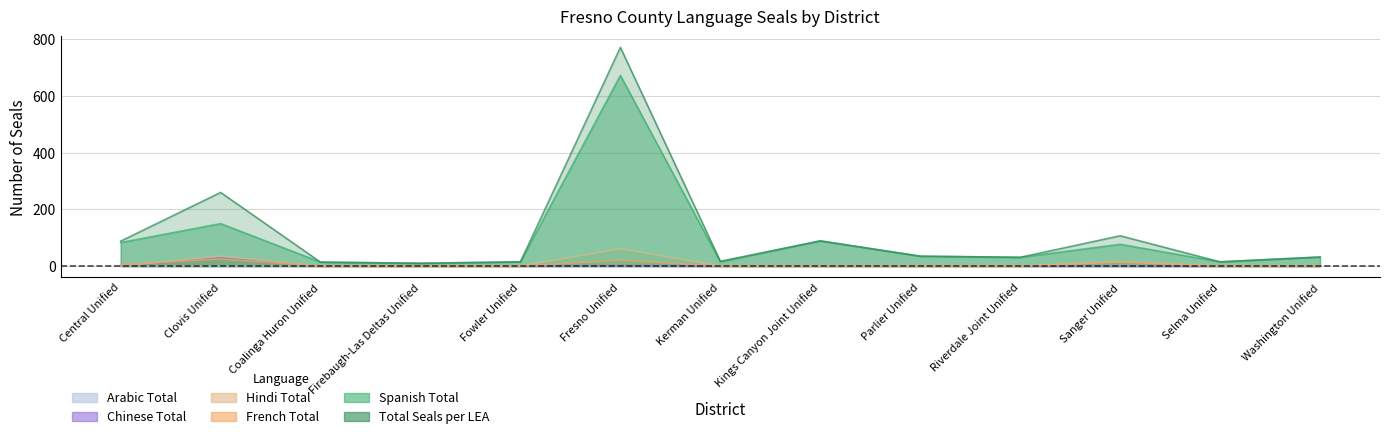

What is the difference between the Total Seals per LEA values at Parlier Unified and Fresno Unified?

737